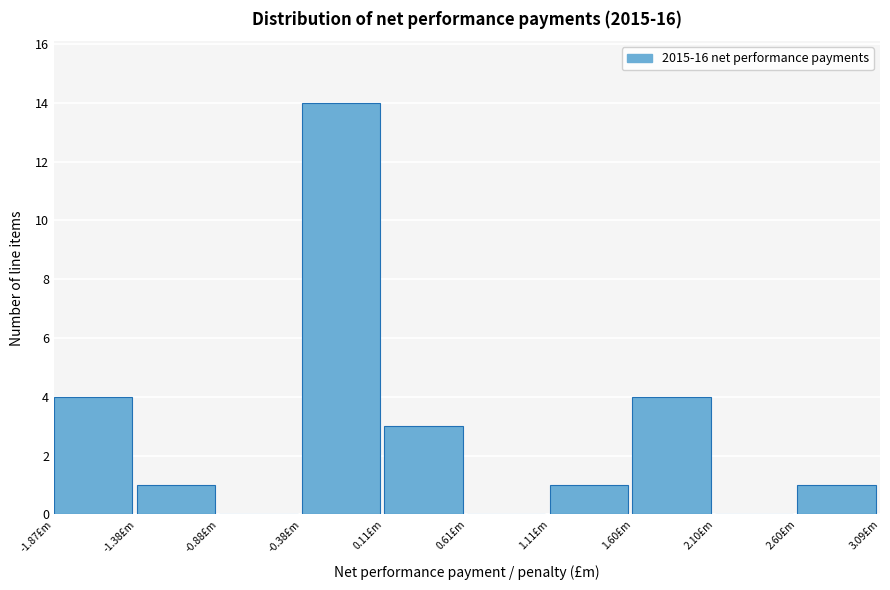

Reading left to right, list every bar in this chart as the range it spans on the x-axis followed by its height. Neither the bar edges nor the heights are printed on the chart, so give them approximately, as read against the axes.

-1.85 to -1.40: 4
-1.40 to -0.90: 1
-0.90 to -0.40: 0
-0.40 to 0.10: 14
0.10 to 0.60: 3
0.60 to 1.10: 0
1.10 to 1.60: 1
1.60 to 2.10: 4
2.10 to 2.60: 0
2.60 to 3.10: 1